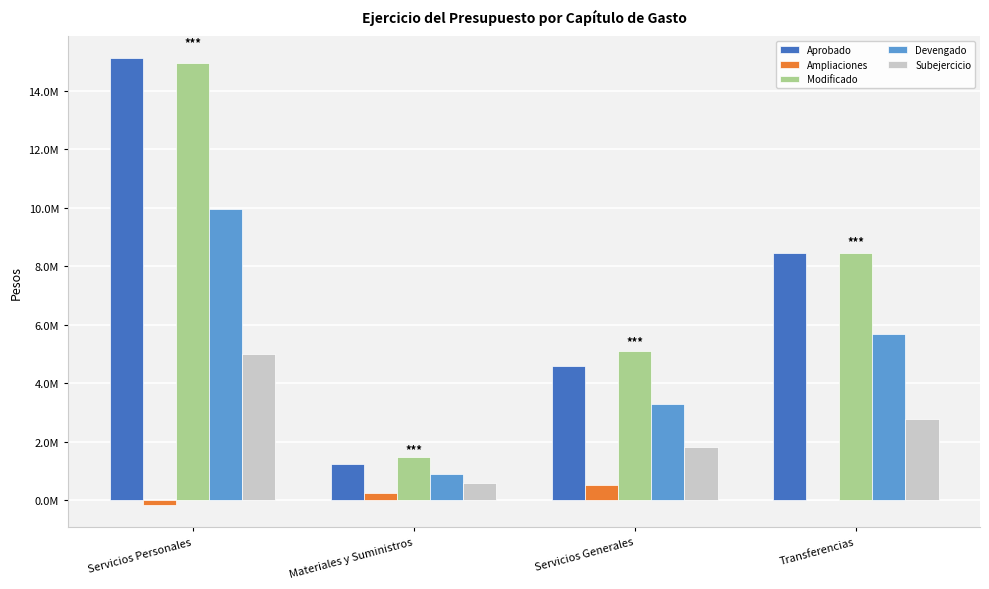

Are the bars horizontal?

No